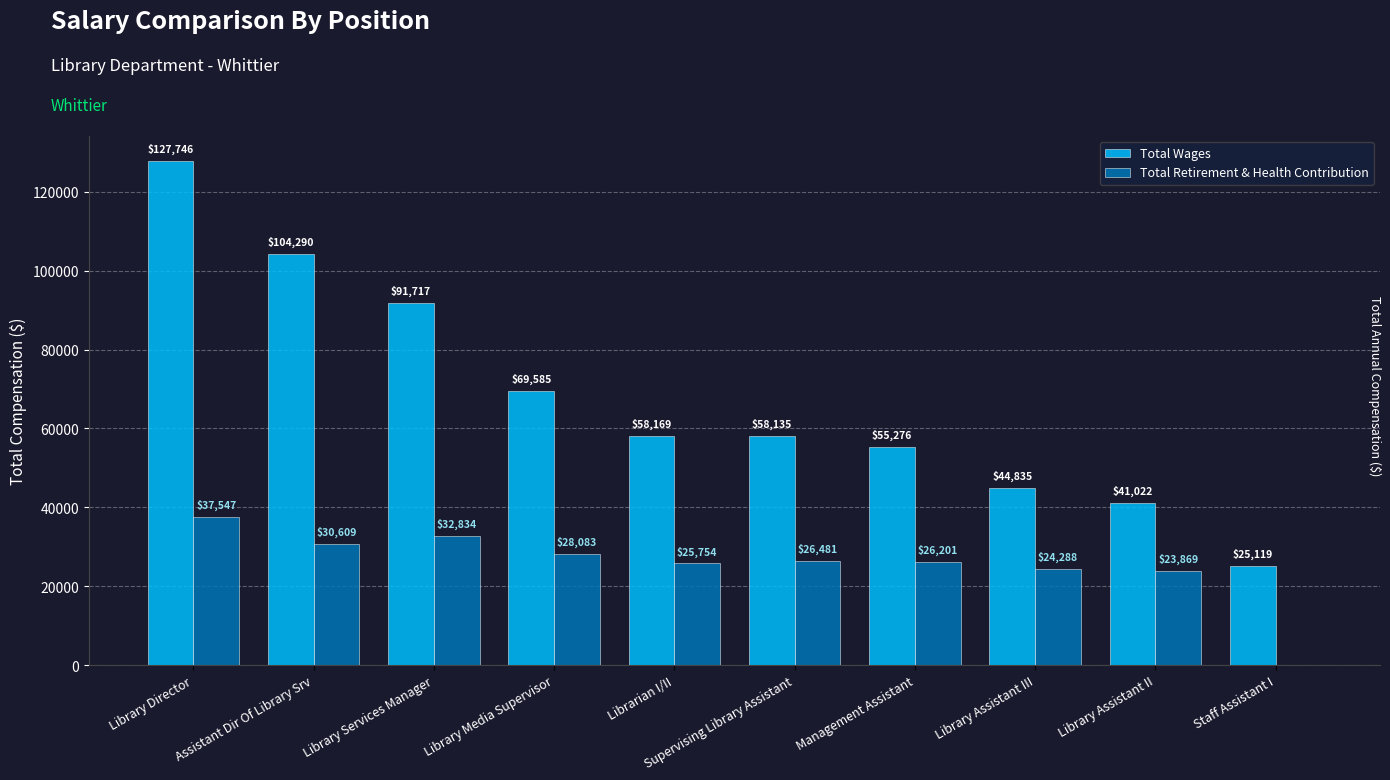

What are all the series names shown in the legend?

Total Wages, Total Retirement & Health Contribution